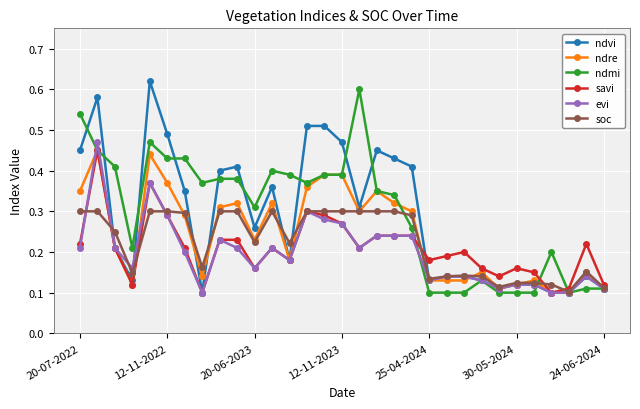

At how many categories does at least one series exceed 0?

31